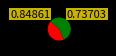

Is there any slice that represents more than half of the pie?

Yes